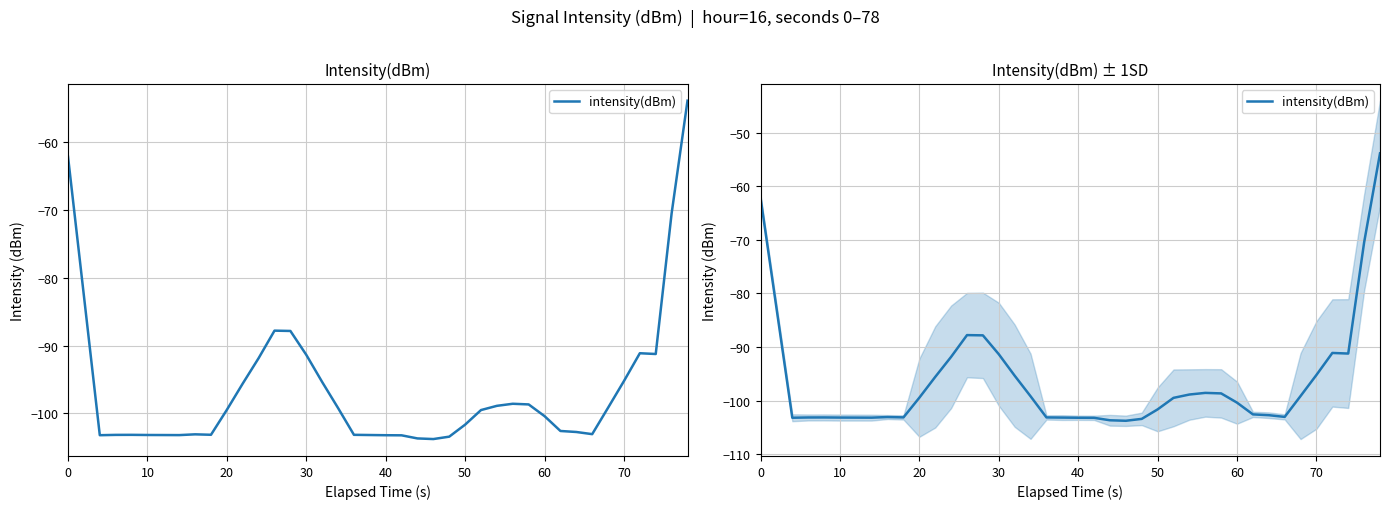

Does the chart have visible grid lines?

Yes